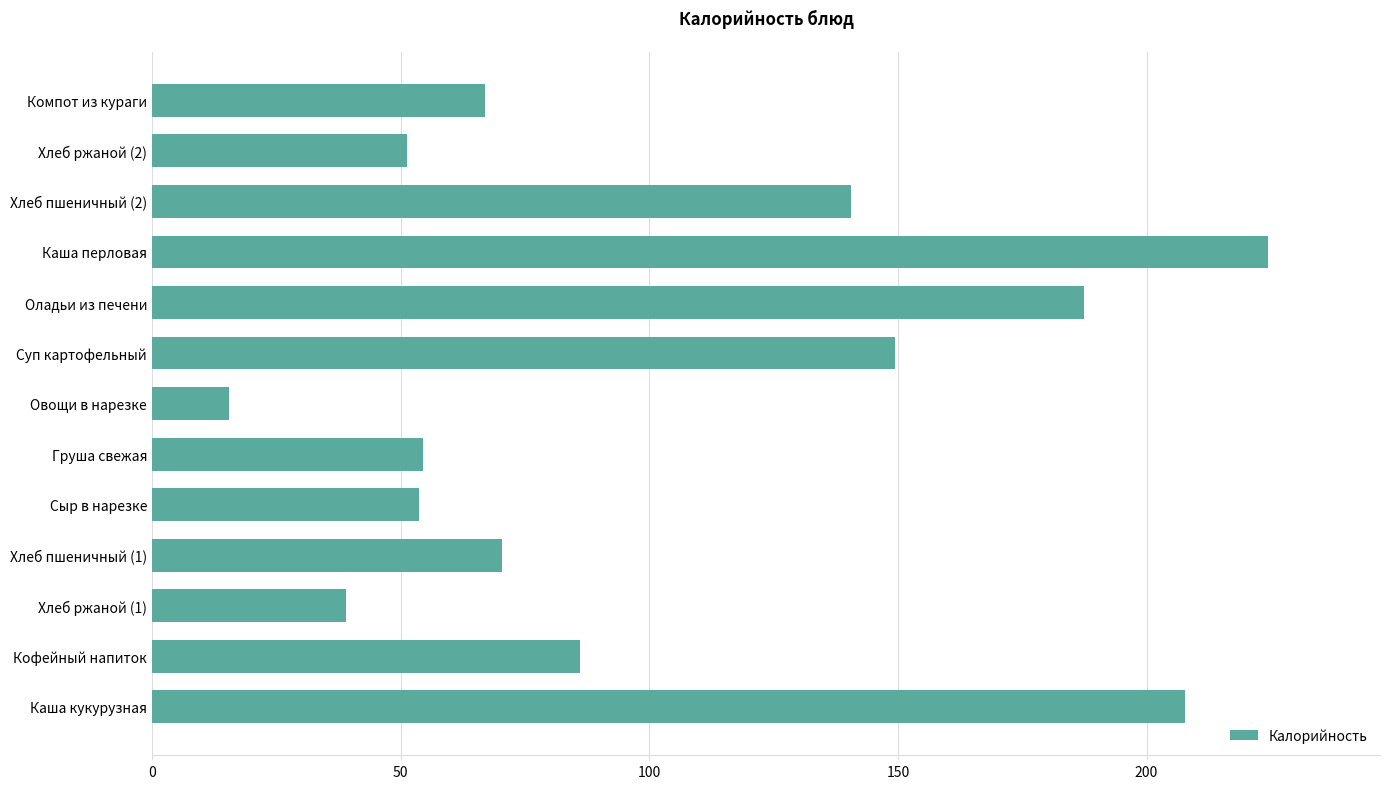

True or false: the data shows 33.6 at Груша свежая.

False